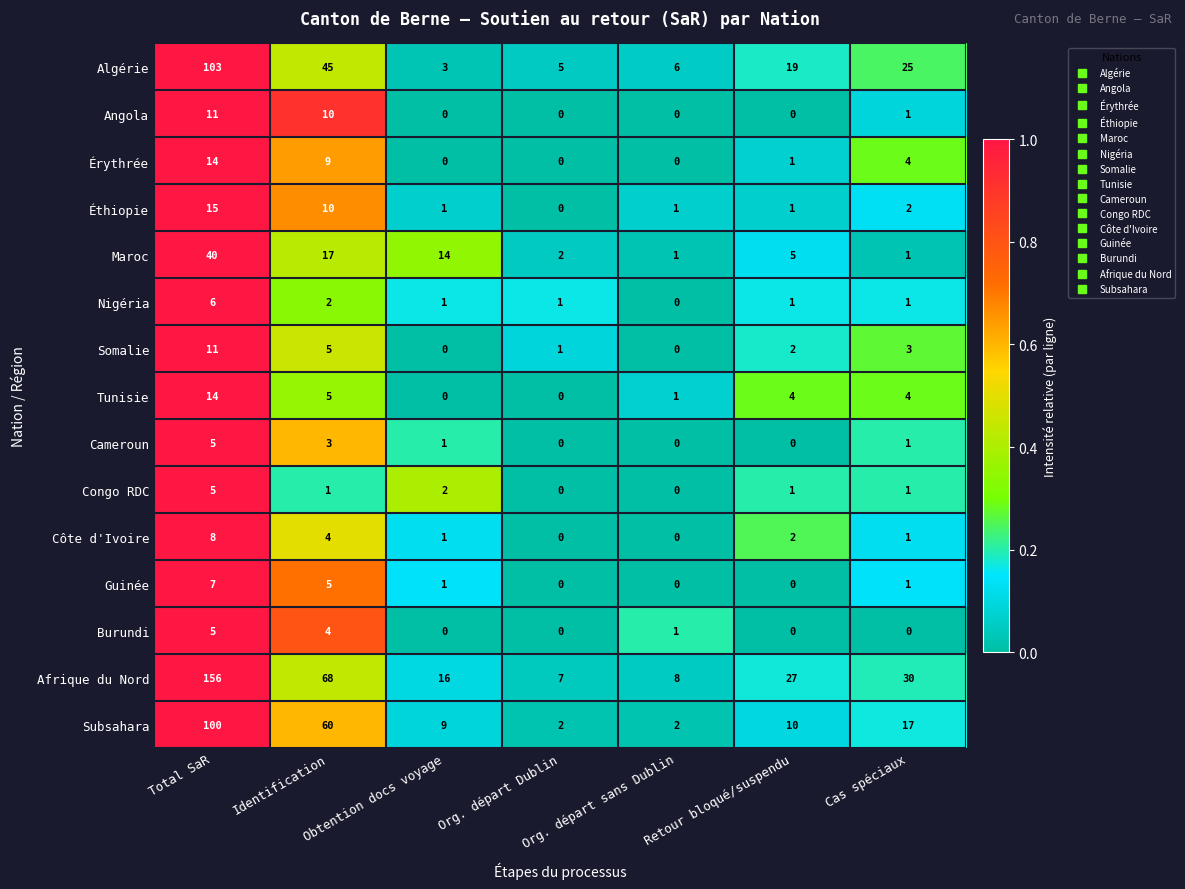

What is the difference between the highest and lowest values at Cas spéciaux?

30